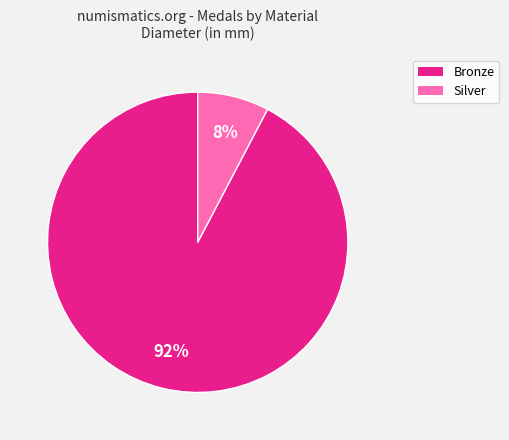

To the nearest percent, what is the average slice percentage?

50%